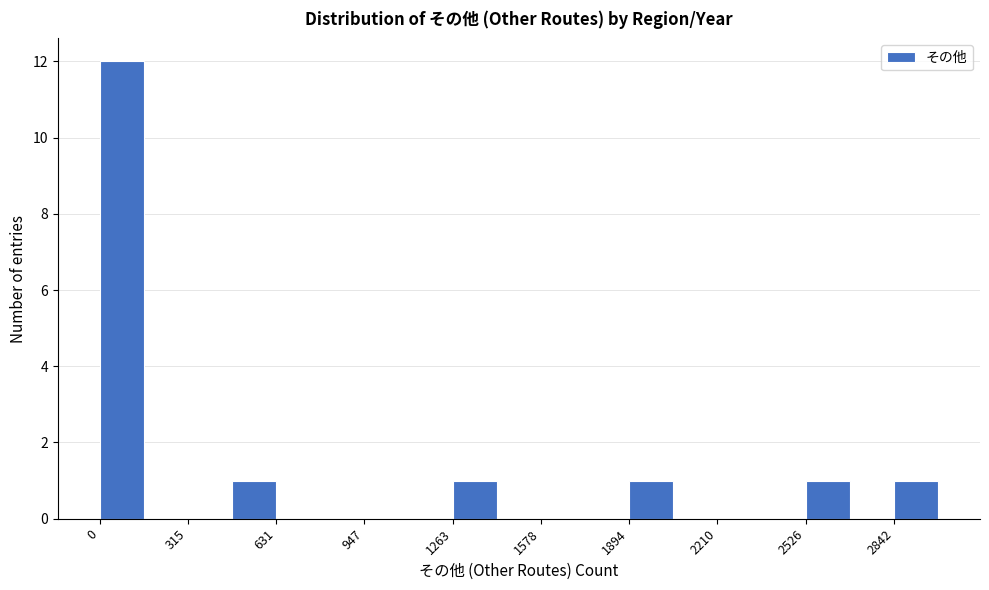

Read against the x-axis, roughly where is the centre of the tallest bar?

100